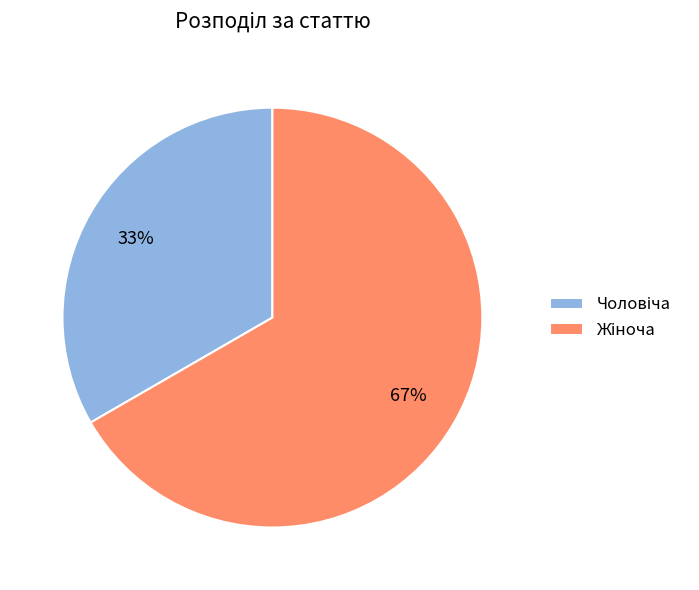

Does any single category account for the majority?

Yes